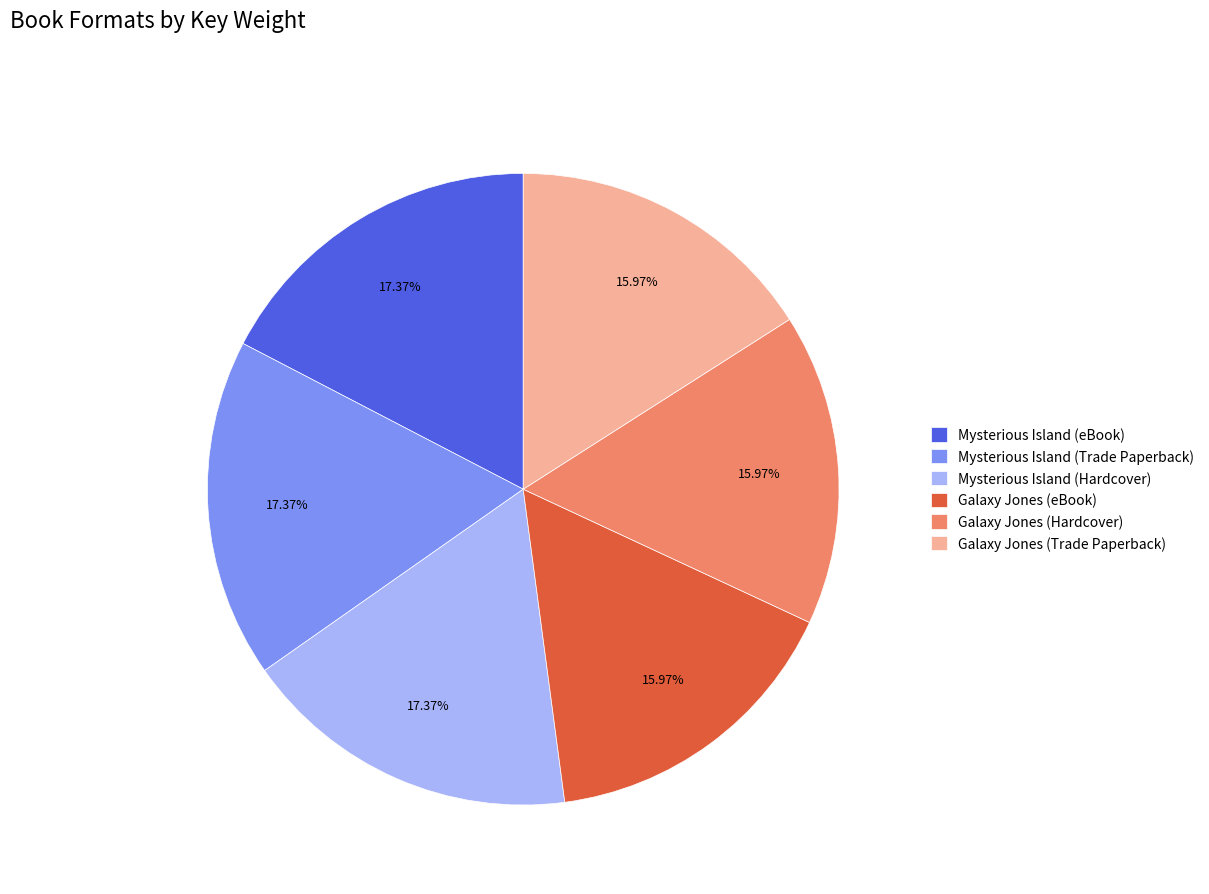

Between Galaxy Jones (Trade Paperback) and Mysterious Island (Hardcover), which is larger?

Mysterious Island (Hardcover)